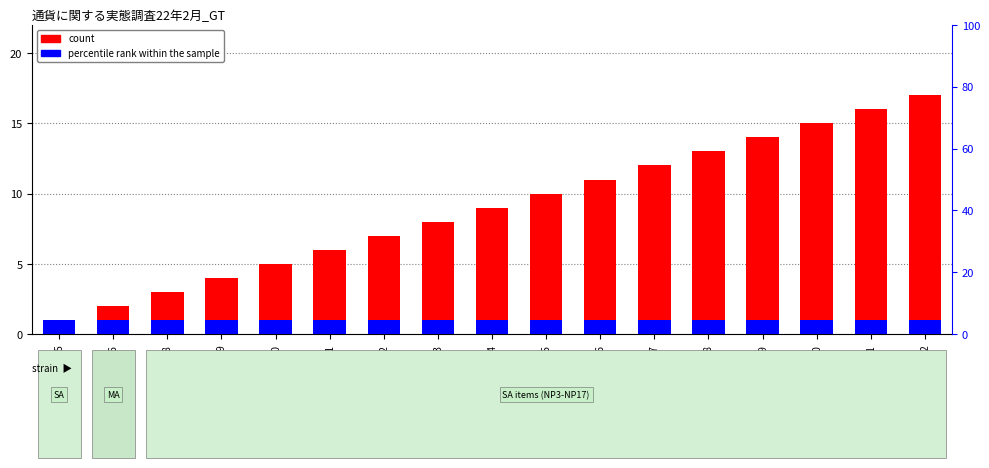

How many groups of bars are there?

17